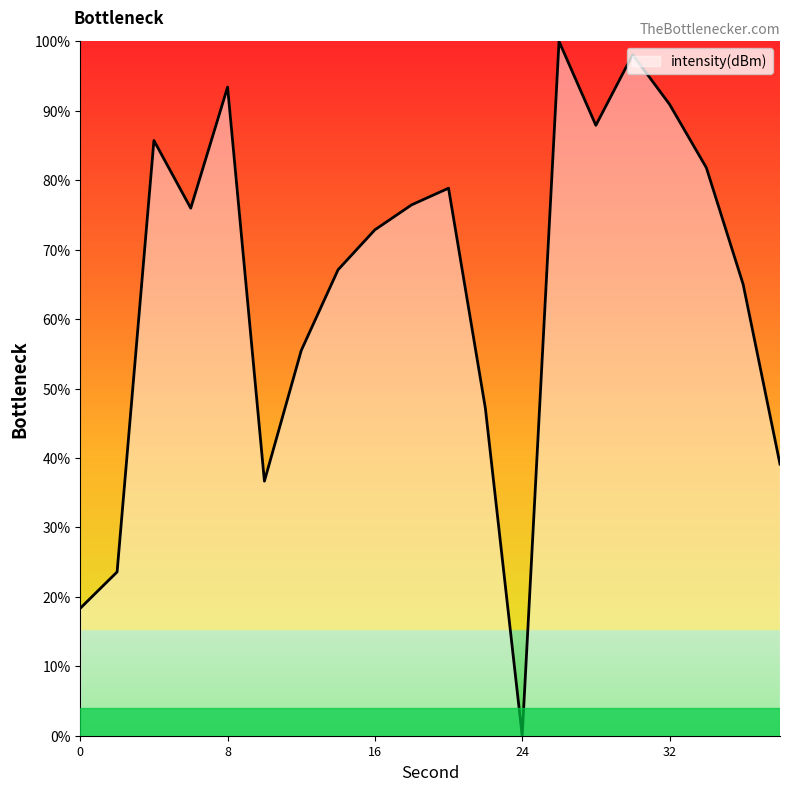

Reading left to right, what are all the values shown in this chart?

18.4	23.6	85.7	76.0	93.4	36.7	55.5	67.1	72.9	76.5	78.8	47.2	0.0	100.0	87.9	98.1	90.9	81.8	65.0	39.1